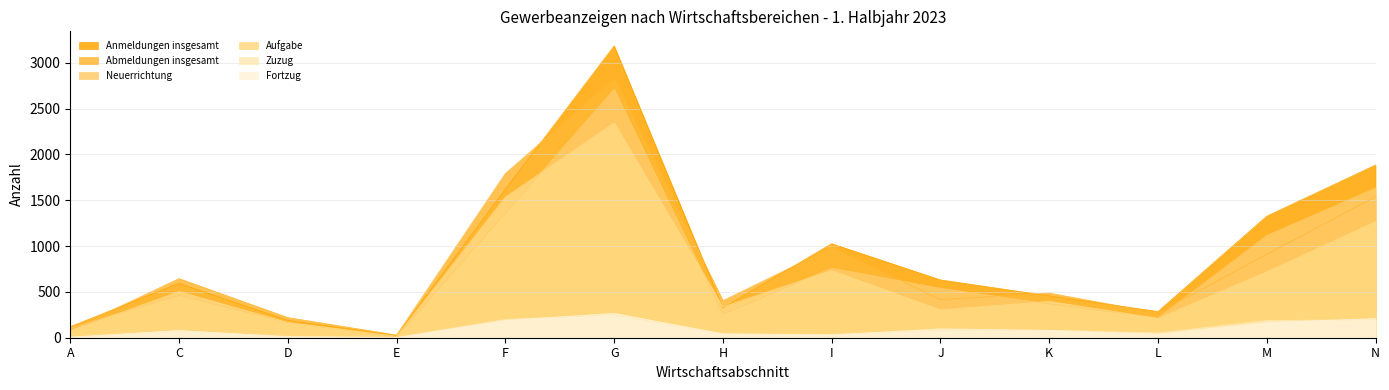

Between H and J, which series saw the biggest shift?

Anmeldungen insgesamt